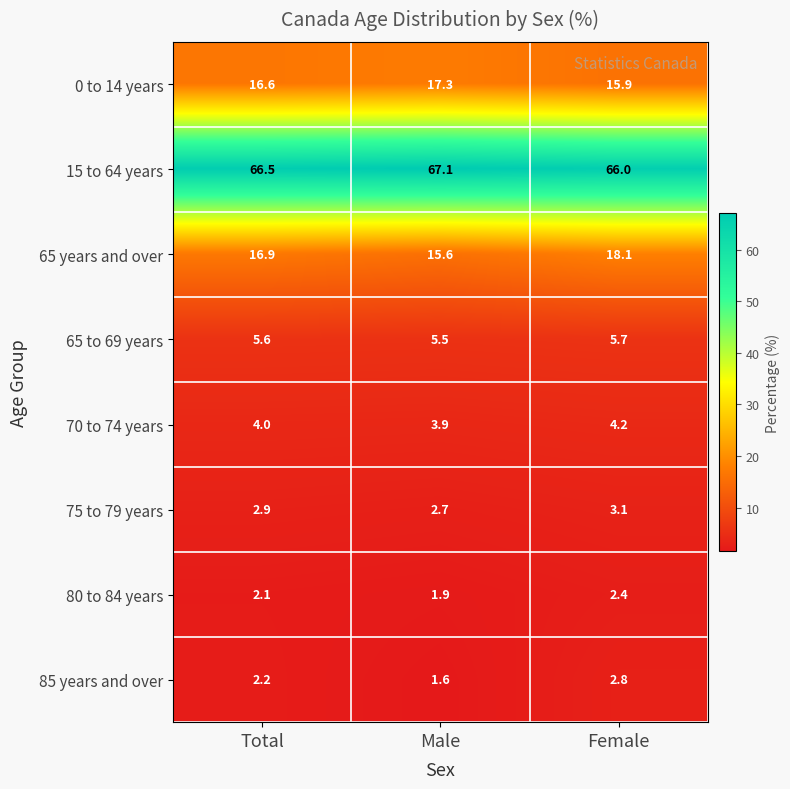

At how many categories does at least one series exceed 12?

3